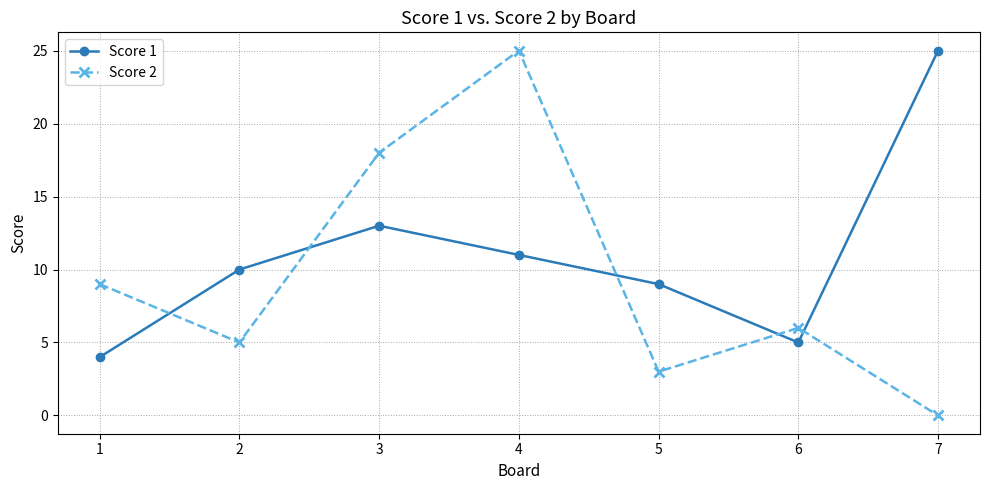

Rank the series at 7 from lowest to highest value.

Score 2, Score 1